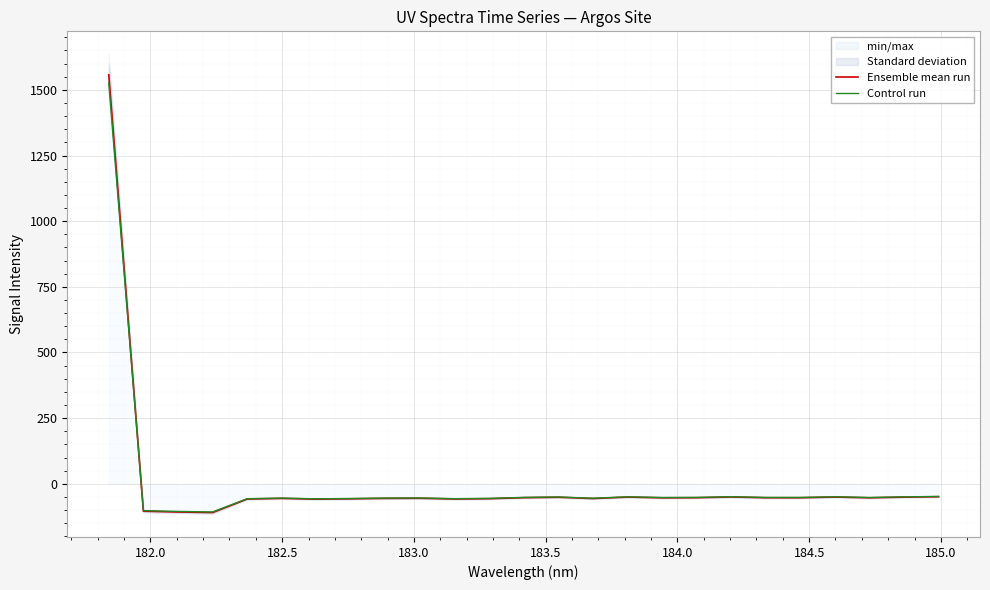

What is the maximum value for Control run?

1526.4